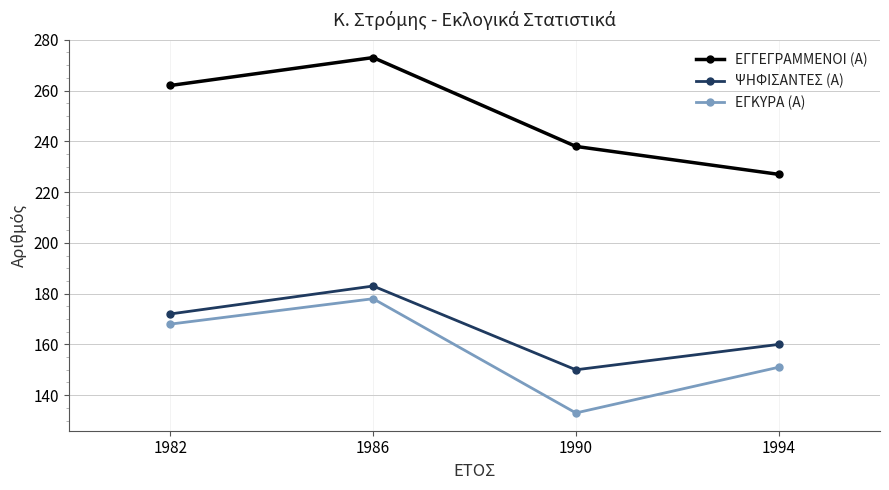

Is it true that ΕΓΓΕΓΡΑΜΜΕΝΟΙ (Α) equals 273 at 1986?

True